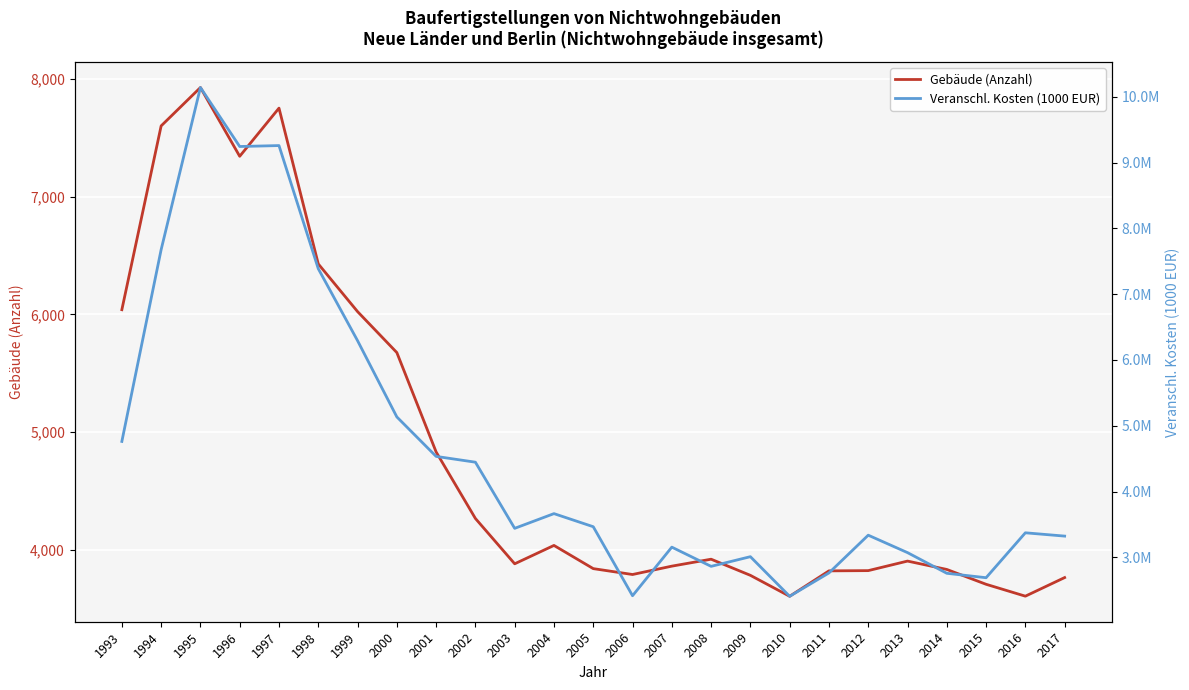

What is the approximate value of Gebäude (Anzahl) at 2006?

3790